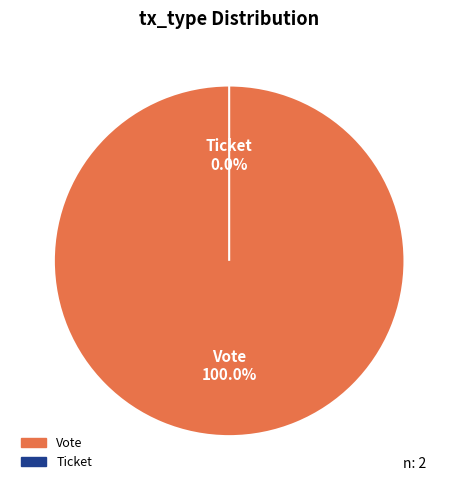

To the nearest percent, what is the difference between the largest and smallest slice percentages?

100%